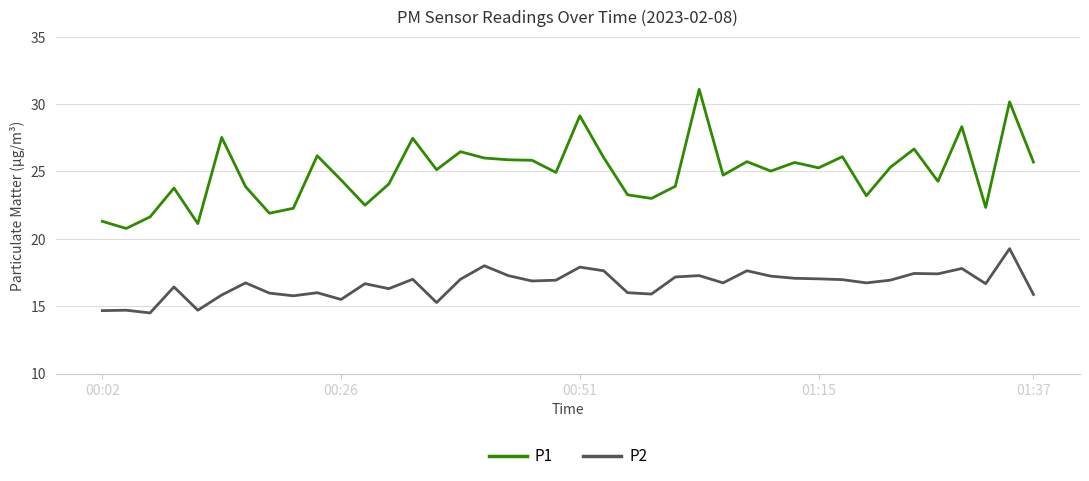

What is the difference between the second highest and minimum values in the P2 series?

3.5